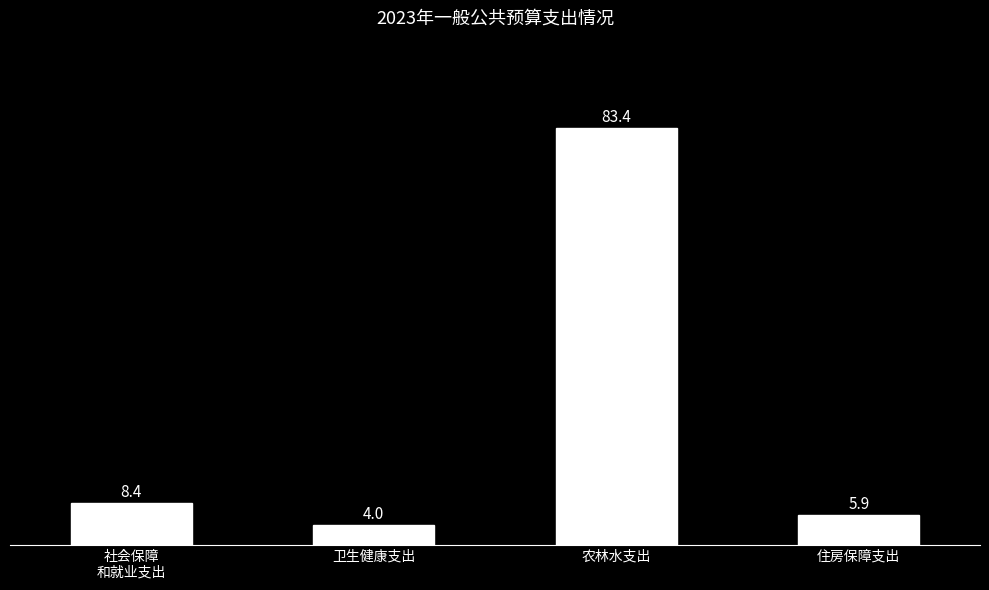

Are the bars horizontal?

No